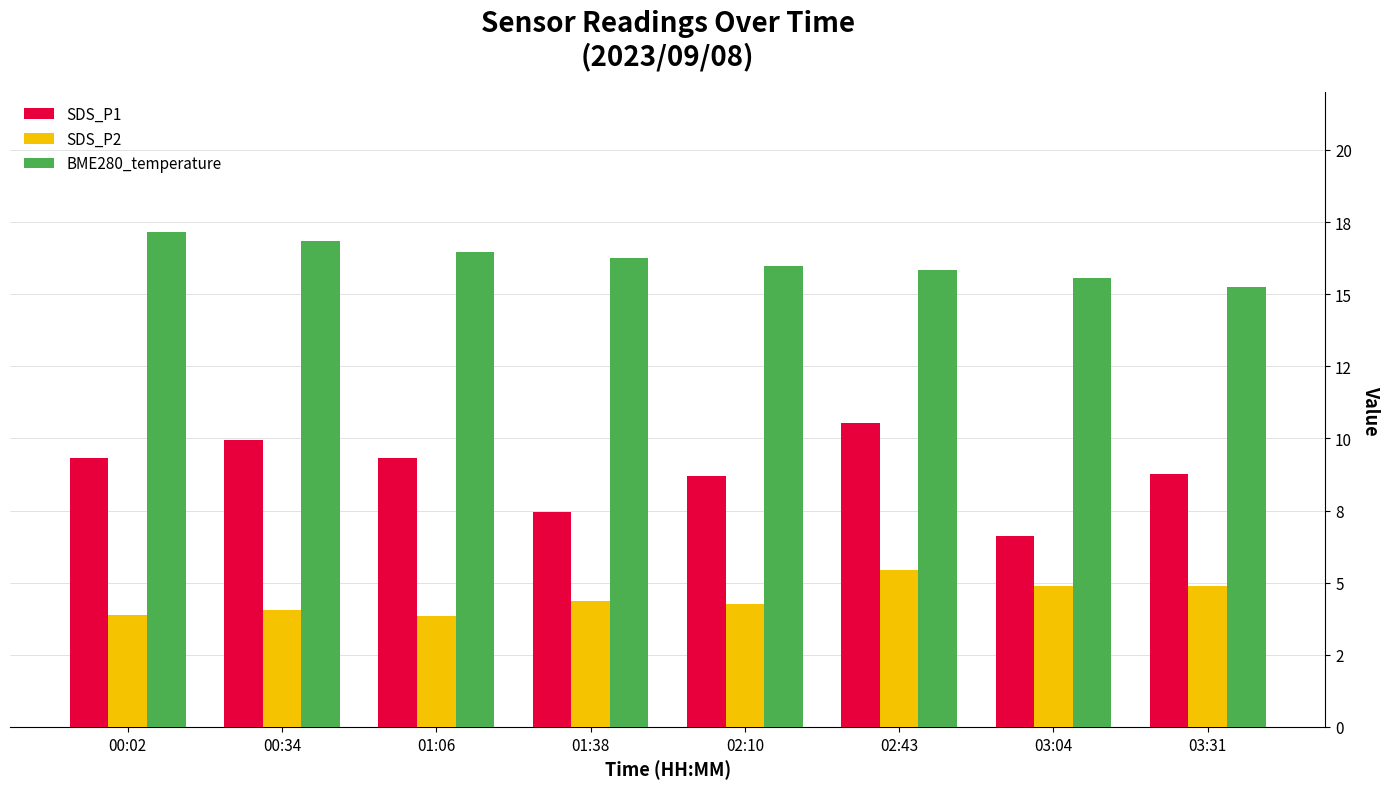

Does the chart contain any negative values?

No